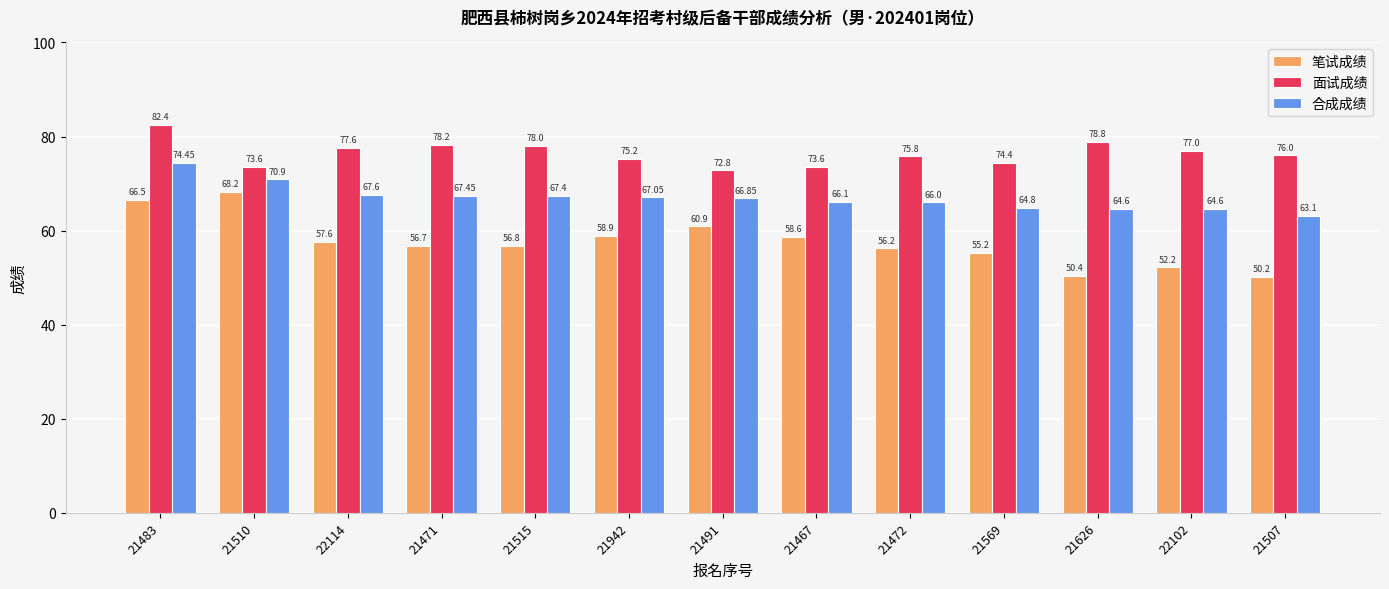

How many bars are there in each group?

3